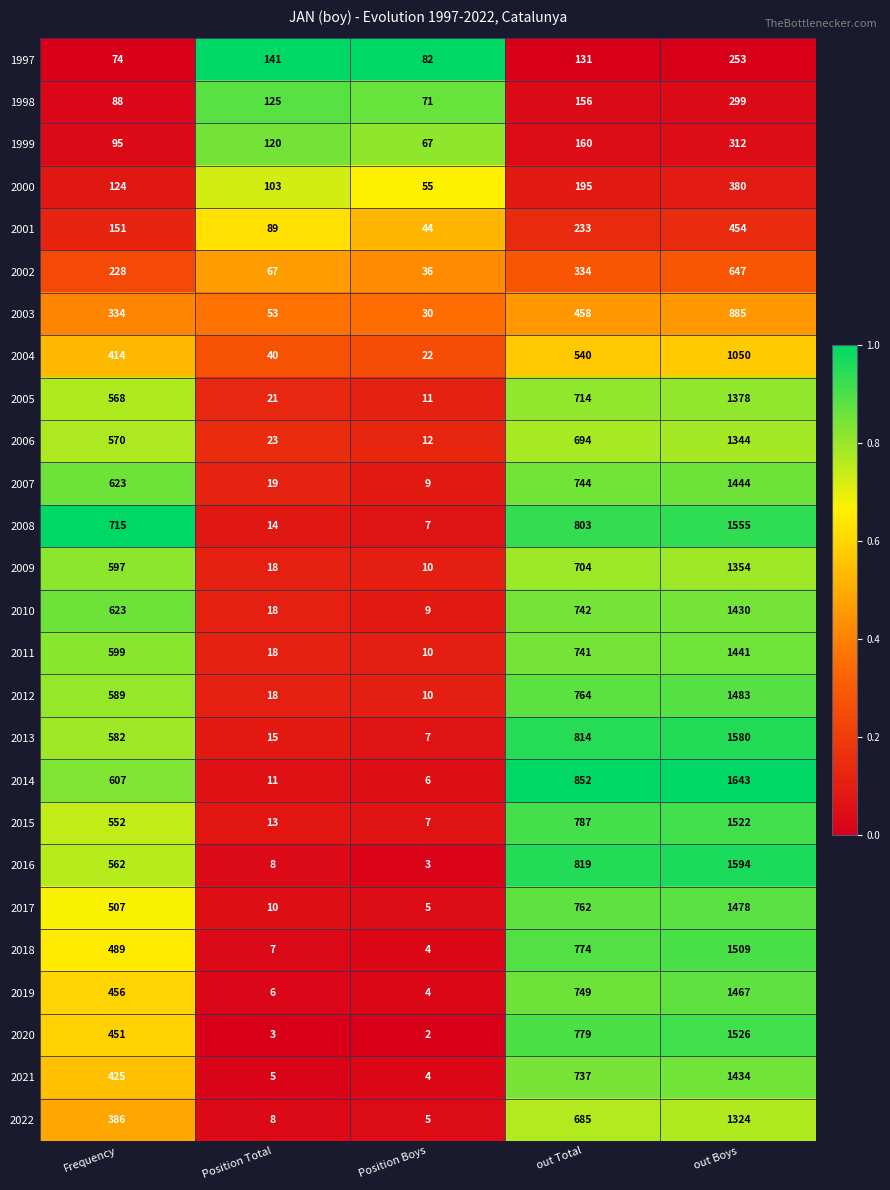

True or false: 2012 has a value of 452 at out Total.

False